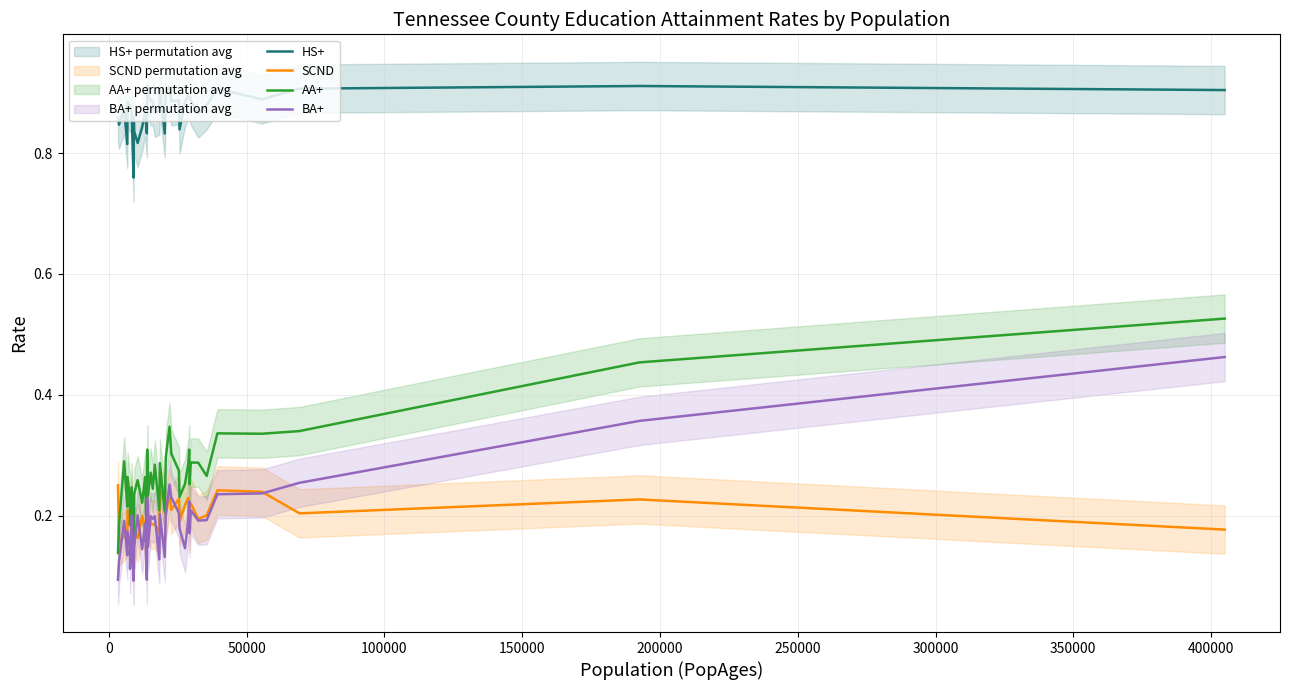

What is the highest value of the HS+ series?

0.9